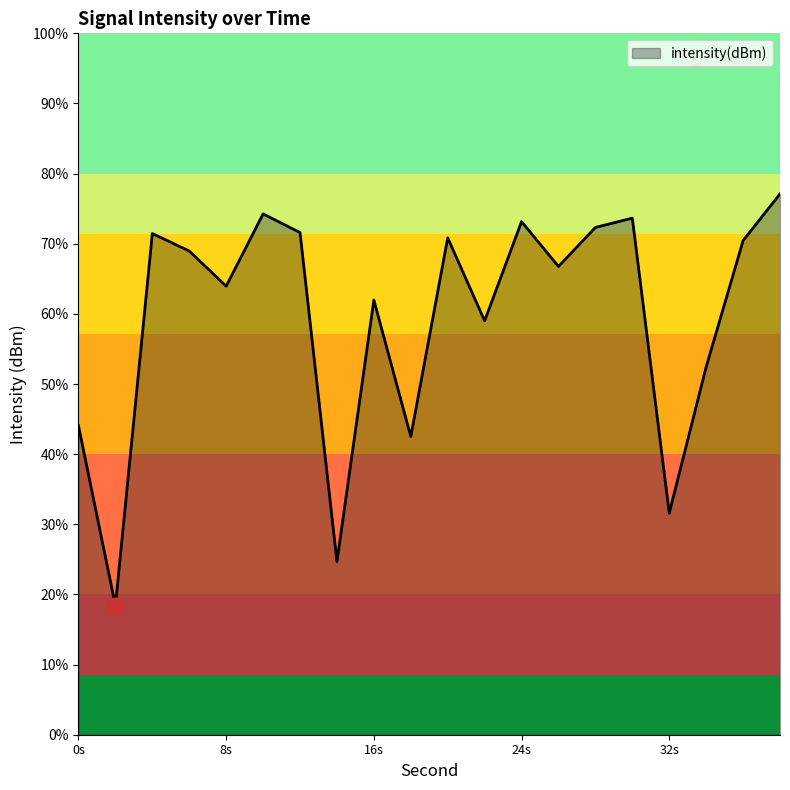

What is the value of the 6th point from the left?

-129.0